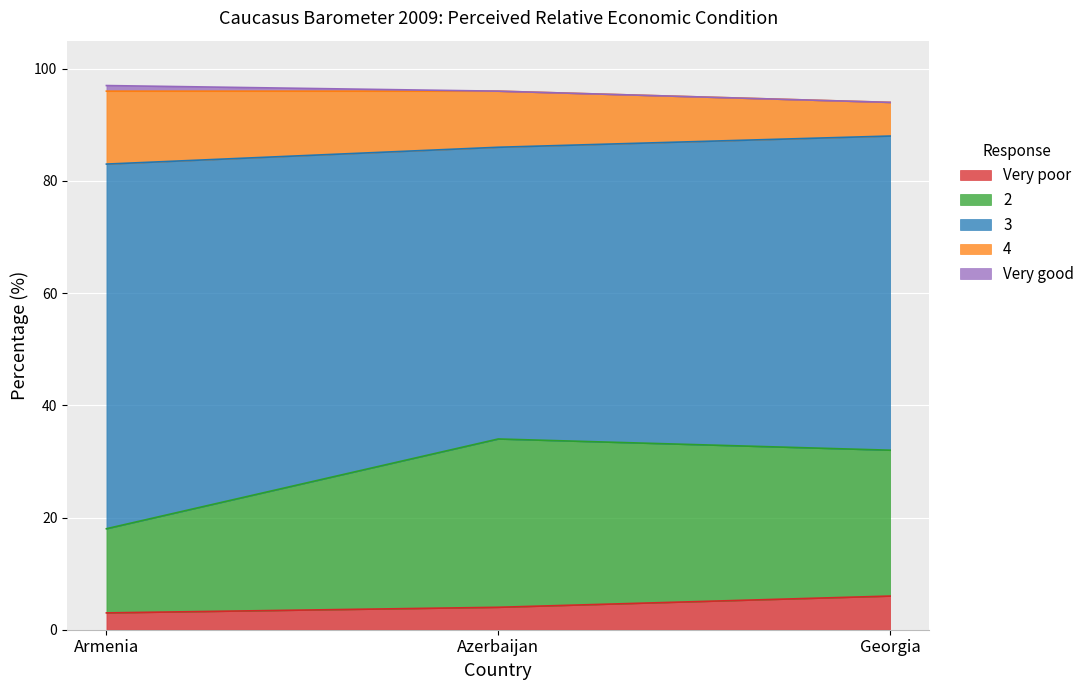

What is the total value across all series at Georgia?

94